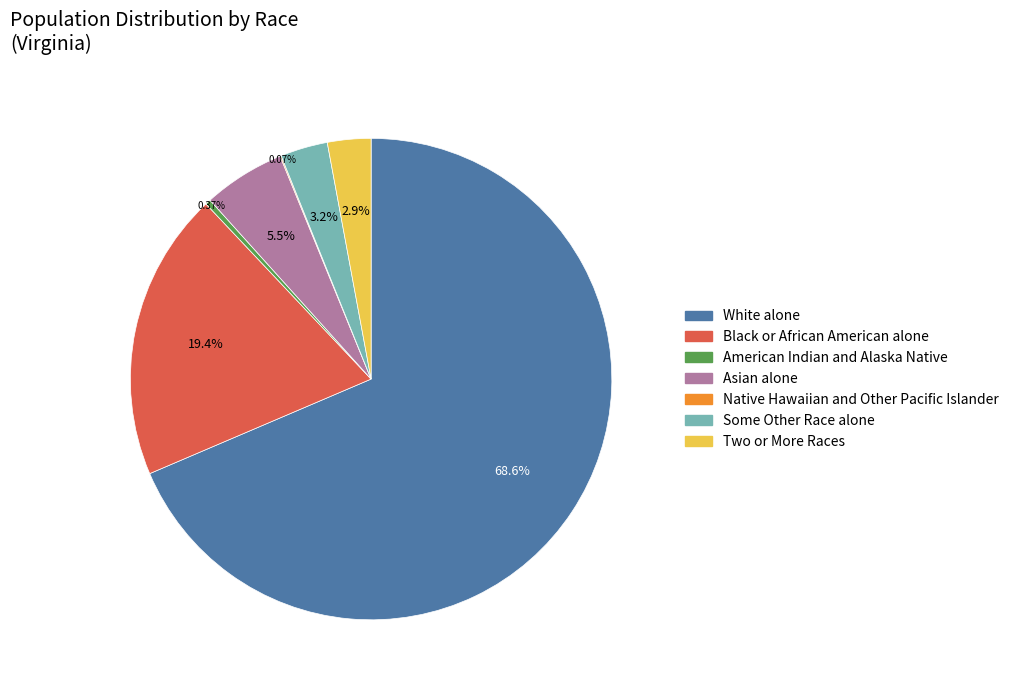

Between White alone and Some Other Race alone, which is larger?

White alone